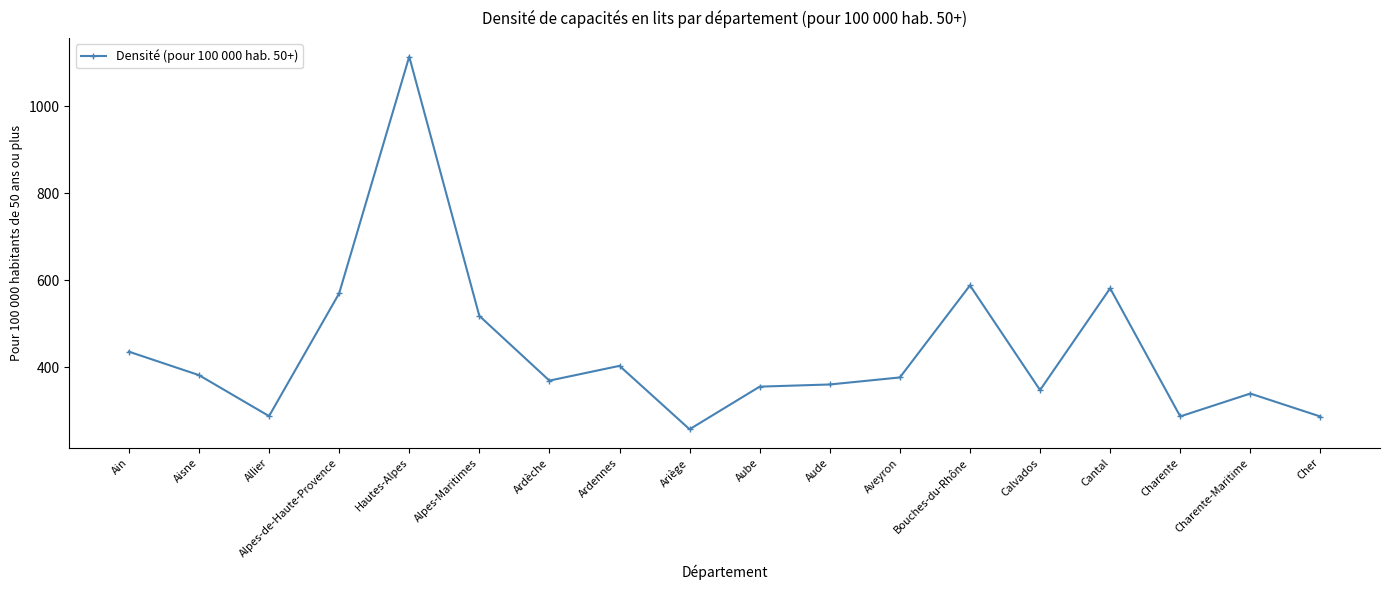

What position from the right is Calvados?

5